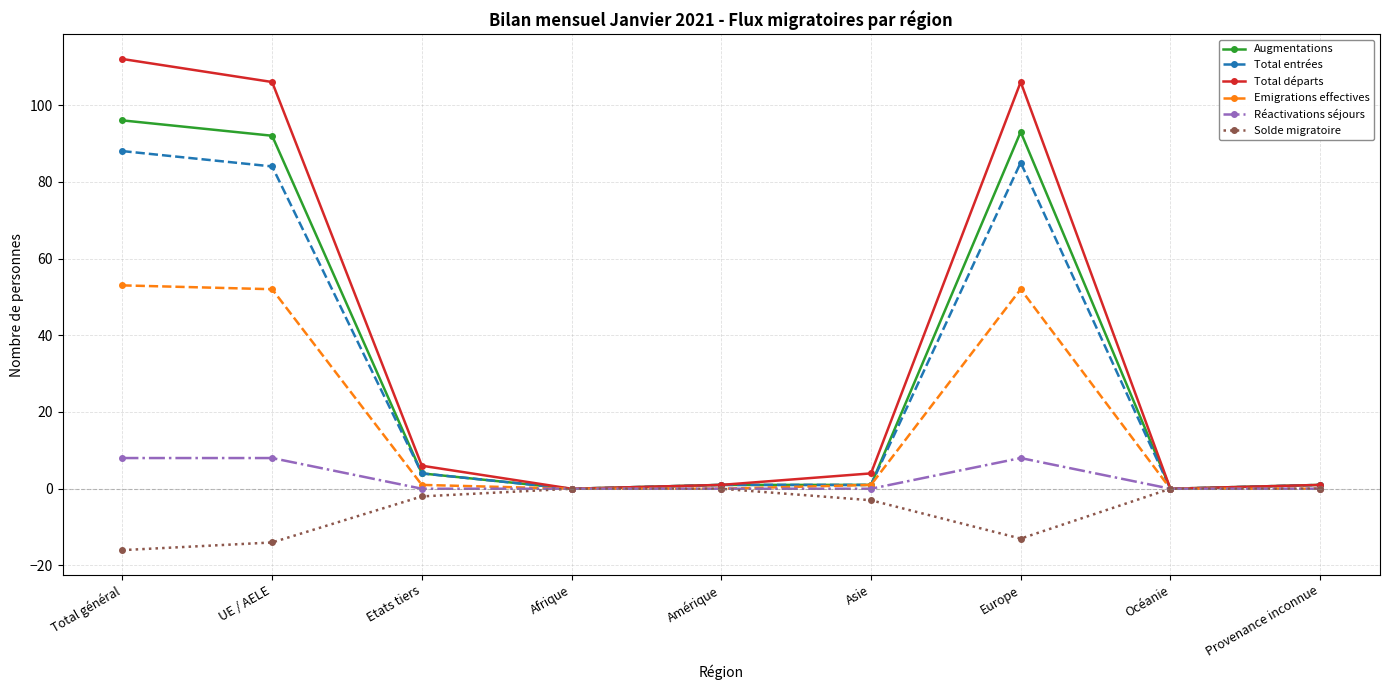

Reading left to right, what are all the values shown in this chart?

Augmentations: Total général=96	UE / AELE=92	Etats tiers=4	Afrique=0	Amérique=1	Asie=1	Europe=93	Océanie=0	Provenance inconnue=1
Total entrées: Total général=88	UE / AELE=84	Etats tiers=4	Afrique=0	Amérique=1	Asie=1	Europe=85	Océanie=0	Provenance inconnue=1
Total départs: Total général=112	UE / AELE=106	Etats tiers=6	Afrique=0	Amérique=1	Asie=4	Europe=106	Océanie=0	Provenance inconnue=1
Emigrations effectives: Total général=53	UE / AELE=52	Etats tiers=1	Afrique=0	Amérique=0	Asie=1	Europe=52	Océanie=0	Provenance inconnue=0
Réactivations séjours: Total général=8	UE / AELE=8	Etats tiers=0	Afrique=0	Amérique=0	Asie=0	Europe=8	Océanie=0	Provenance inconnue=0
Solde migratoire: Total général=-16	UE / AELE=-14	Etats tiers=-2	Afrique=0	Amérique=0	Asie=-3	Europe=-13	Océanie=0	Provenance inconnue=0